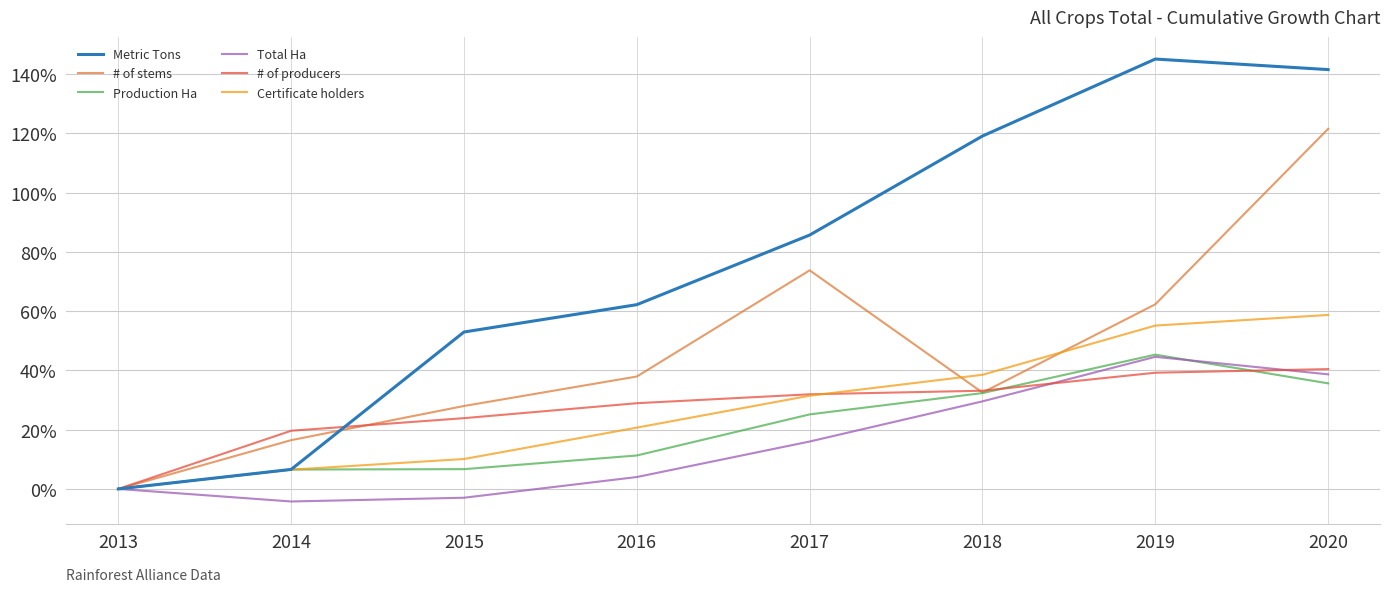

What is the total value across all series at 2017?

2.6